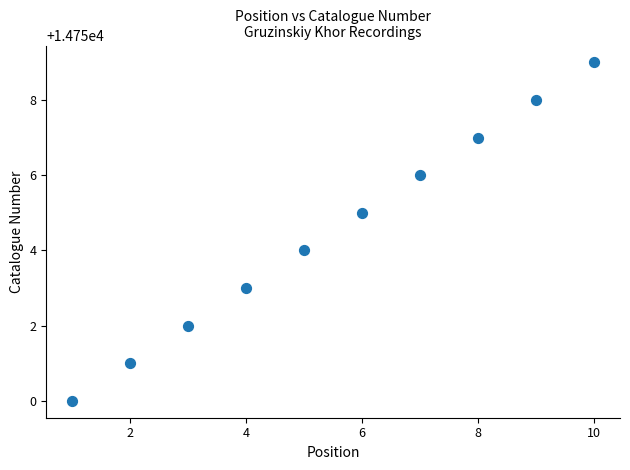

What is the range of Y values (max minus min)?

9